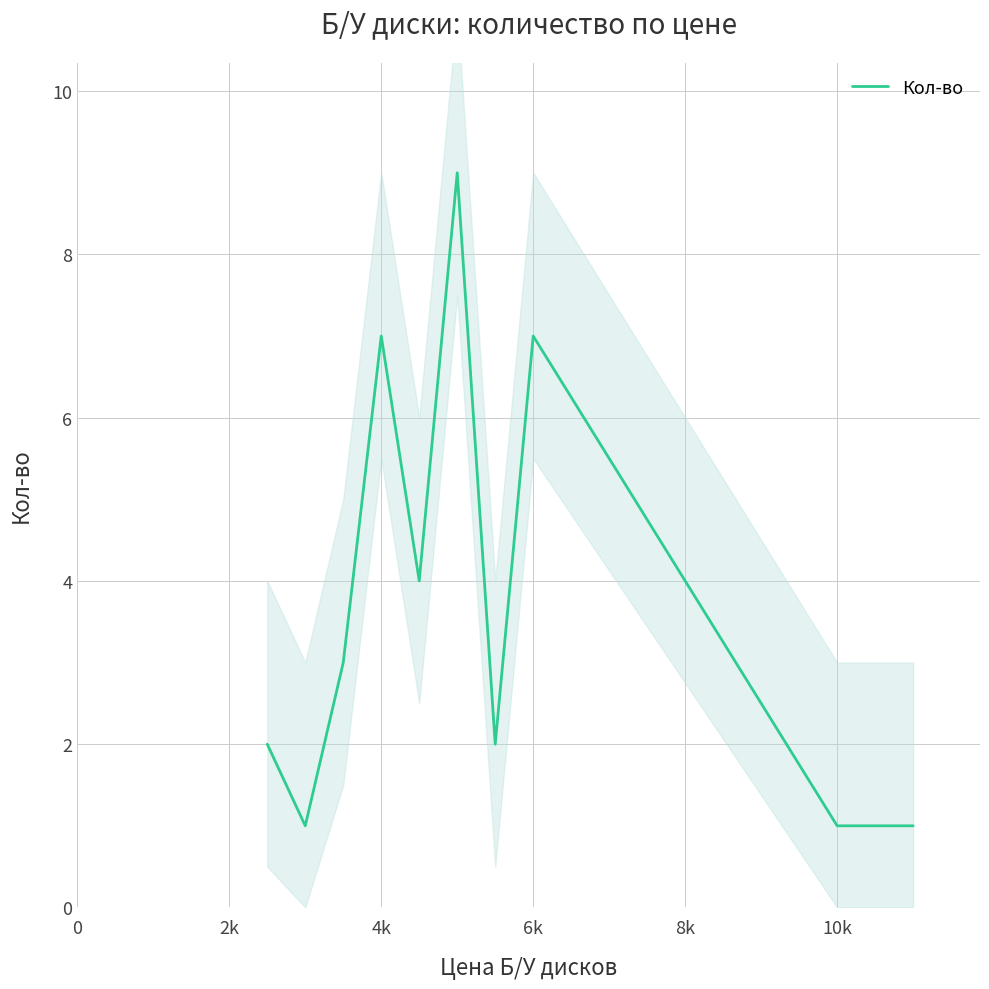

What is the difference between the second highest and minimum values?

6